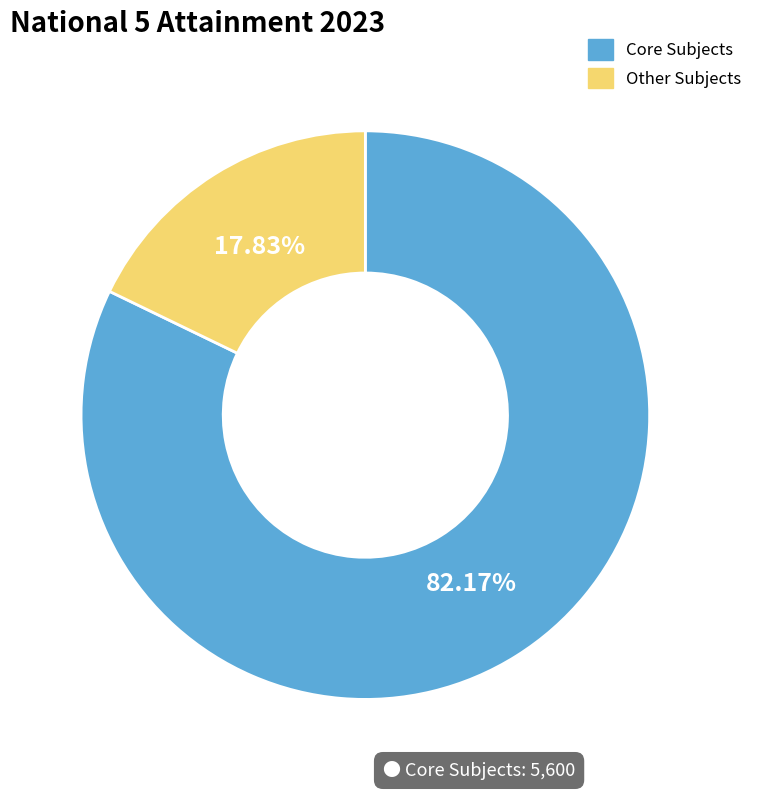

Count the number of slices in the pie.

2